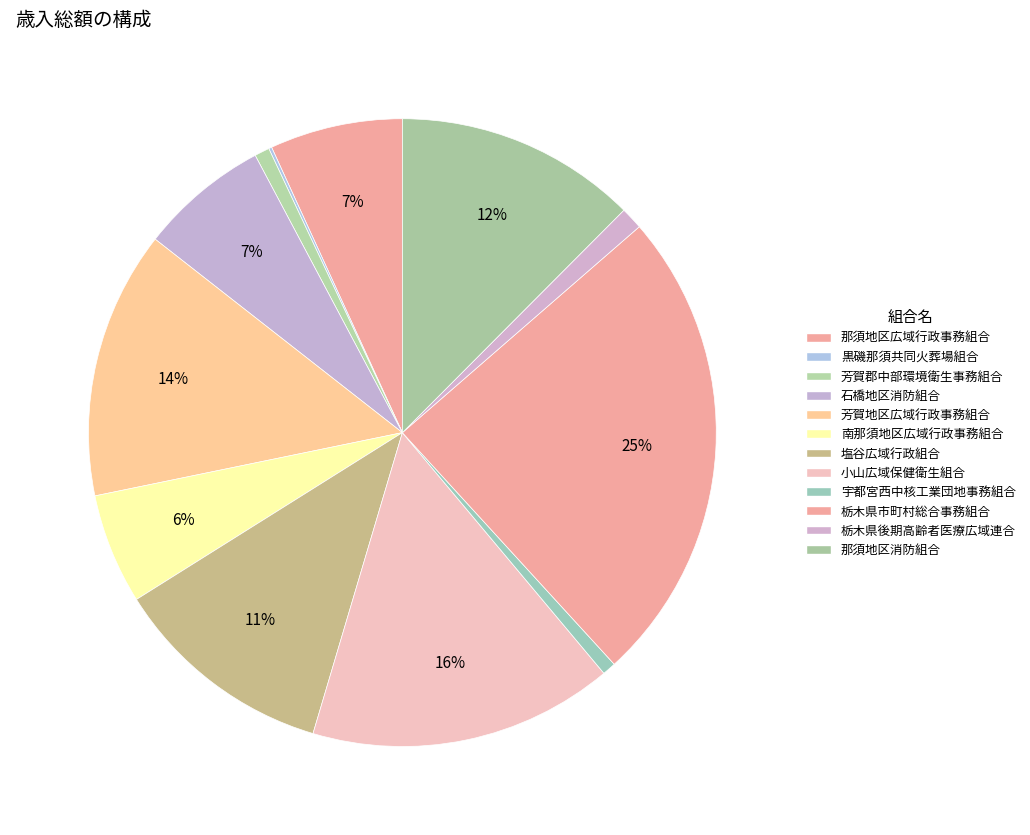

Does 塩谷広域行政組合 account for over 50% of the chart?

No